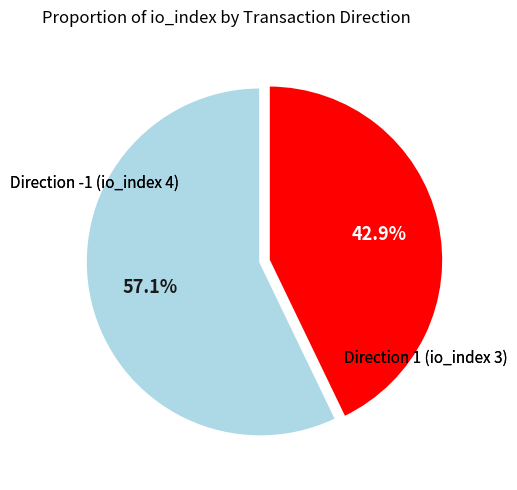

Does any single category account for the majority?

Yes